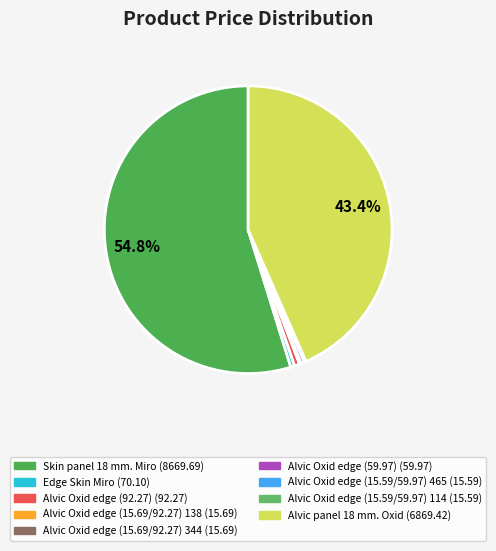

Which slice is the largest?

Skin panel 18 mm. Miro